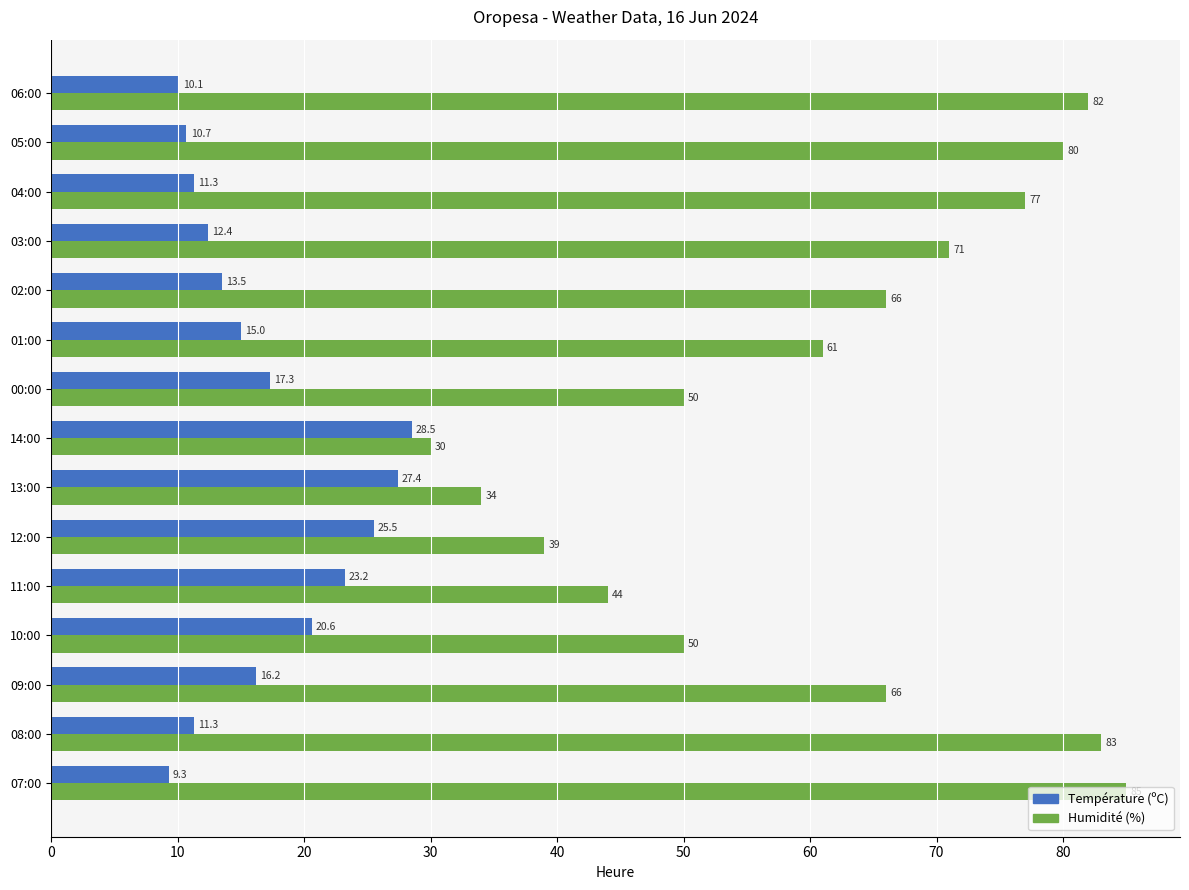

What is the total value across all series at 01:00?

76.0